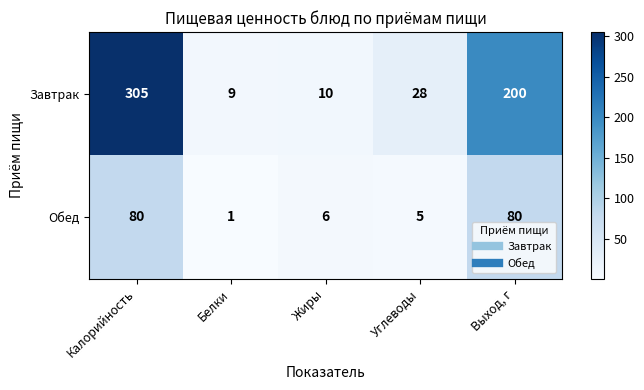

At which label is Обед closest to 40?

Жиры